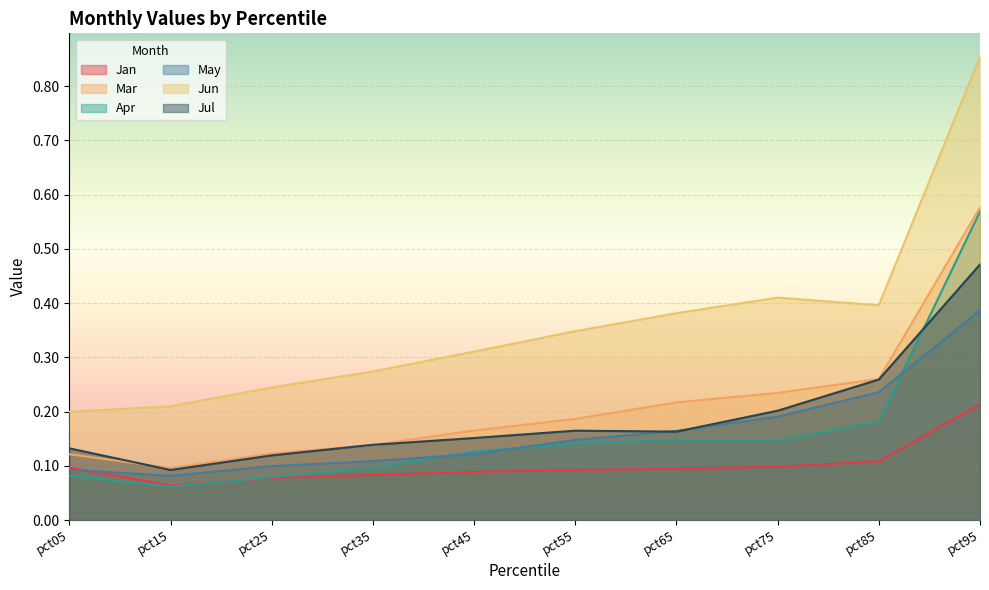

Is the value of Jan at pct45 greater than the value of Apr at pct25?

Yes